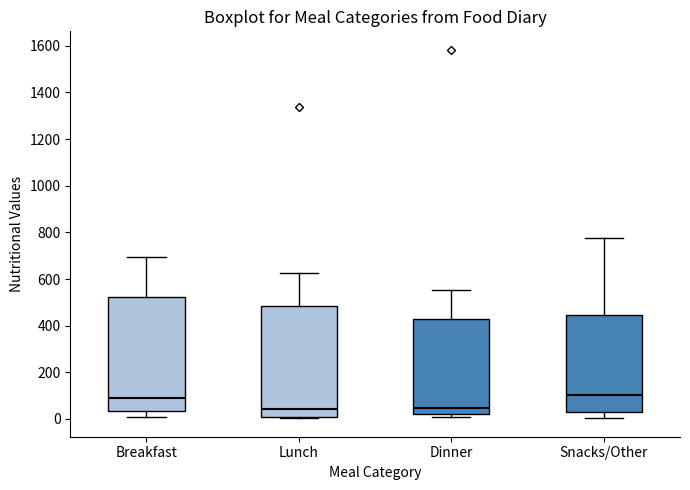

Where is the upper edge of the box for Dinner on the y-axis? The values are not printed on the chart, so give them approximately, as read against the axis.

420